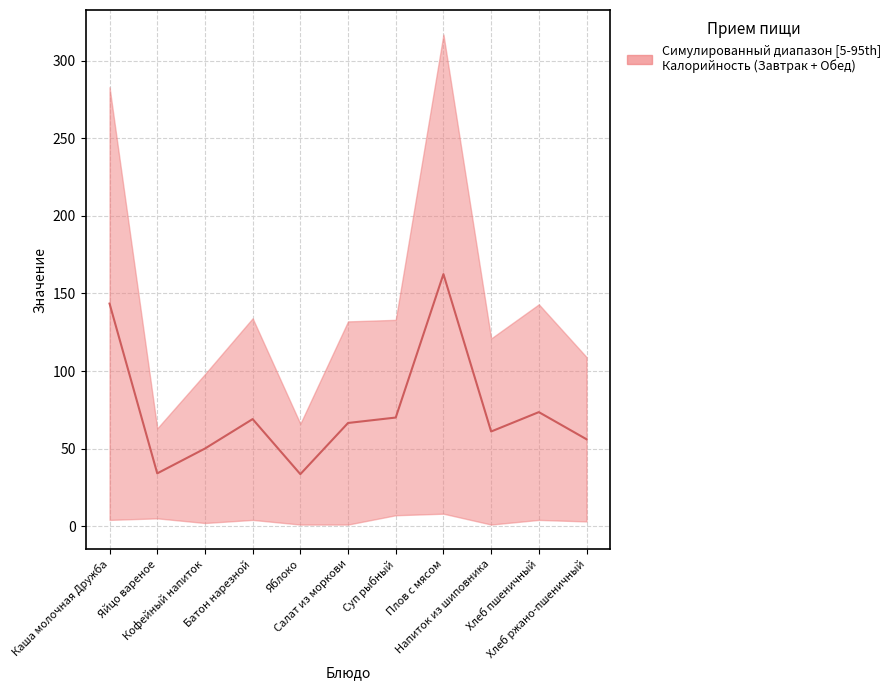

What is the minimum value shown in the chart?

33.5